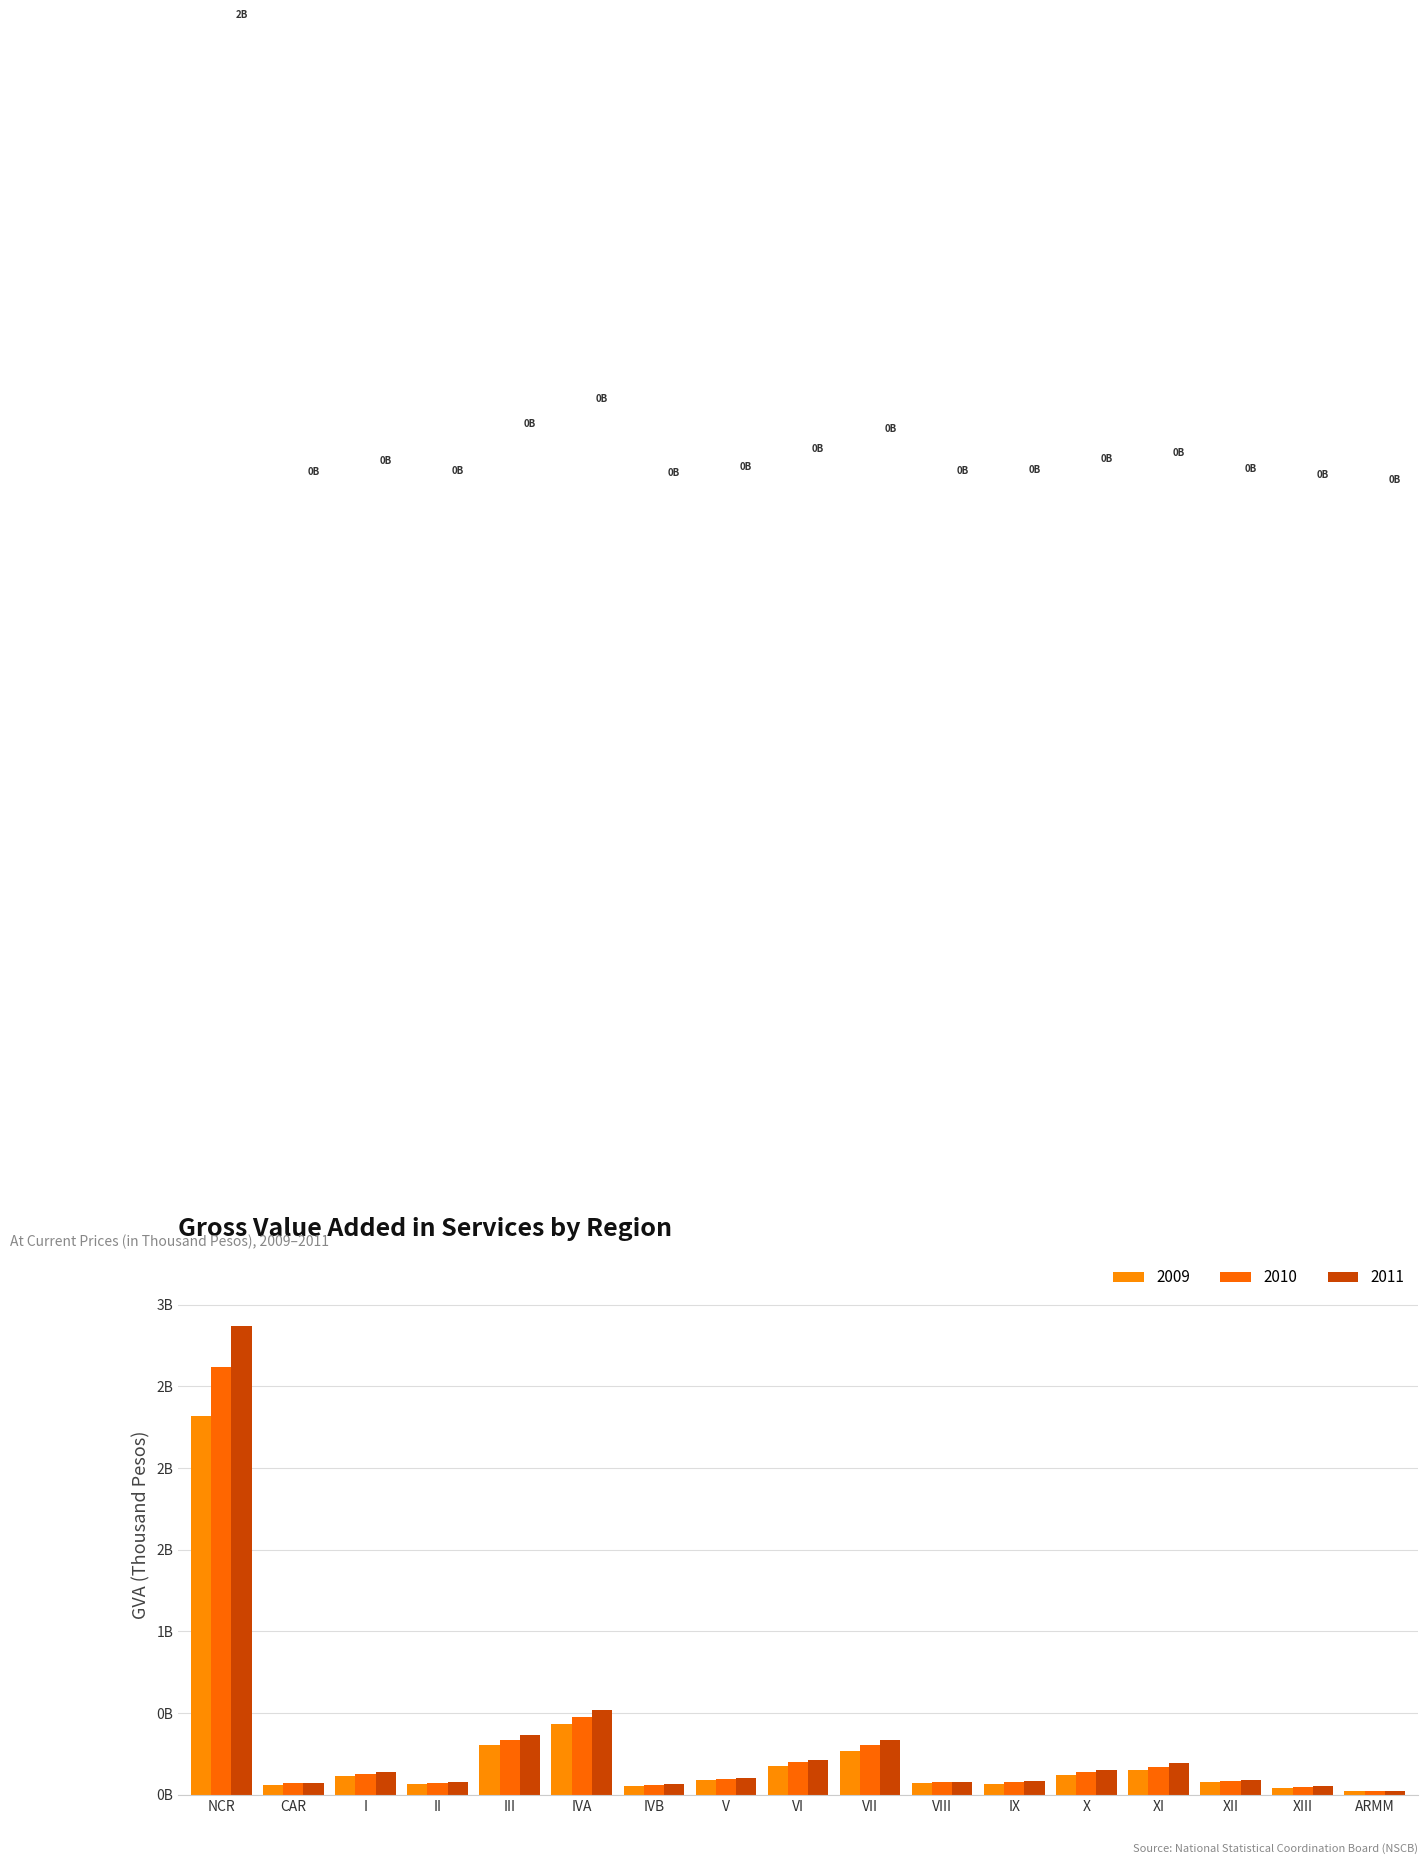

The 2011 series shows 115754237 at XI. True or false?

False